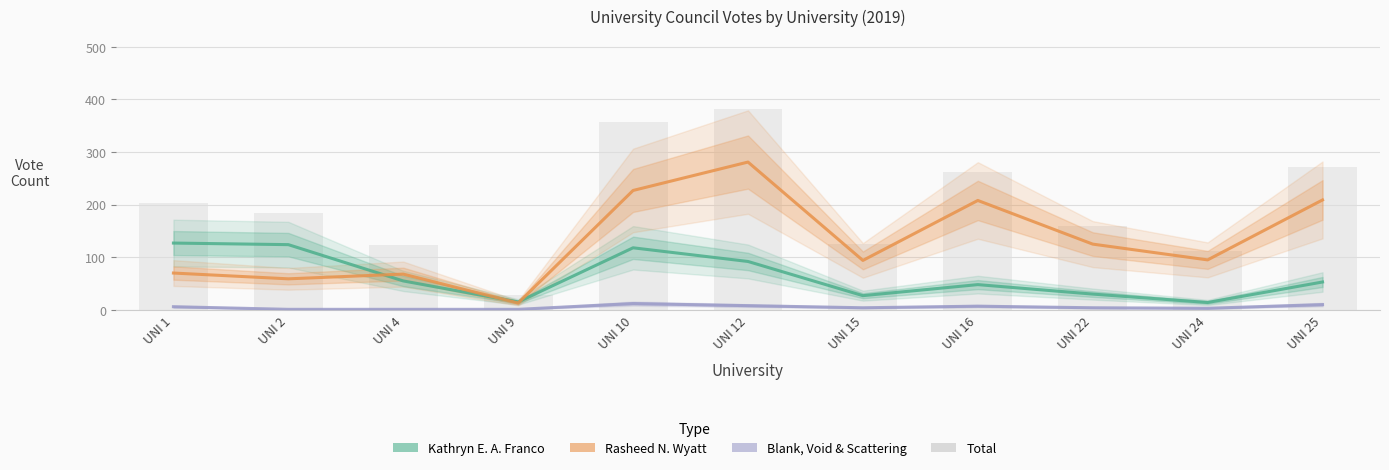

Is it true that Rasheed N. Wyatt equals 40 at UNI 4?

False